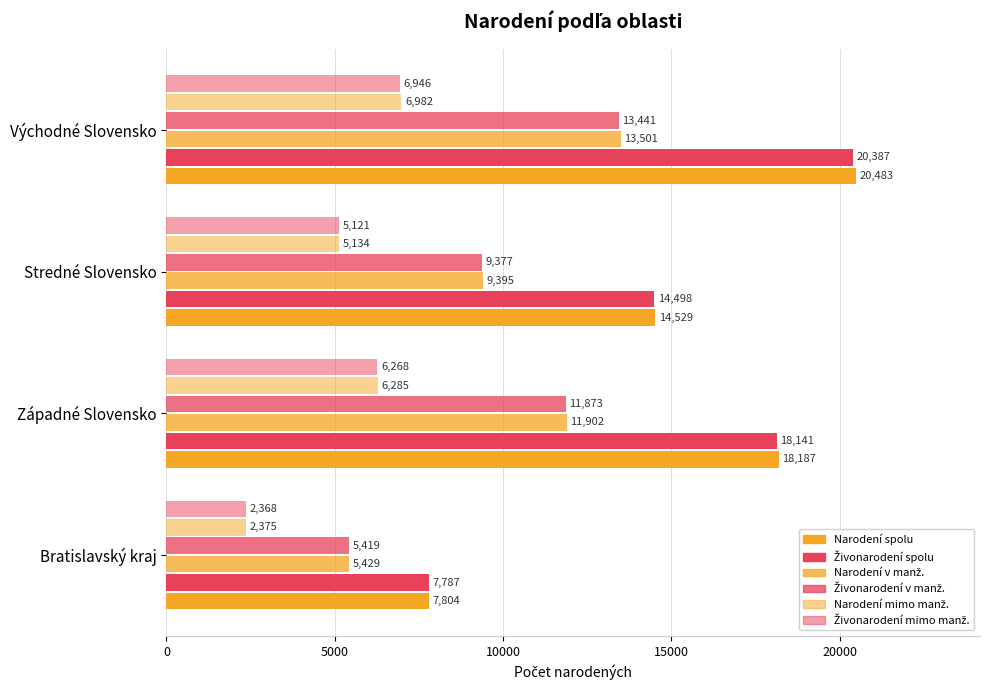

List the series in order of their peak value, highest first.

Narodení spolu, Živonarodení spolu, Narodení v manž., Živonarodení v manž., Narodení mimo manž., Živonarodení mimo manž.